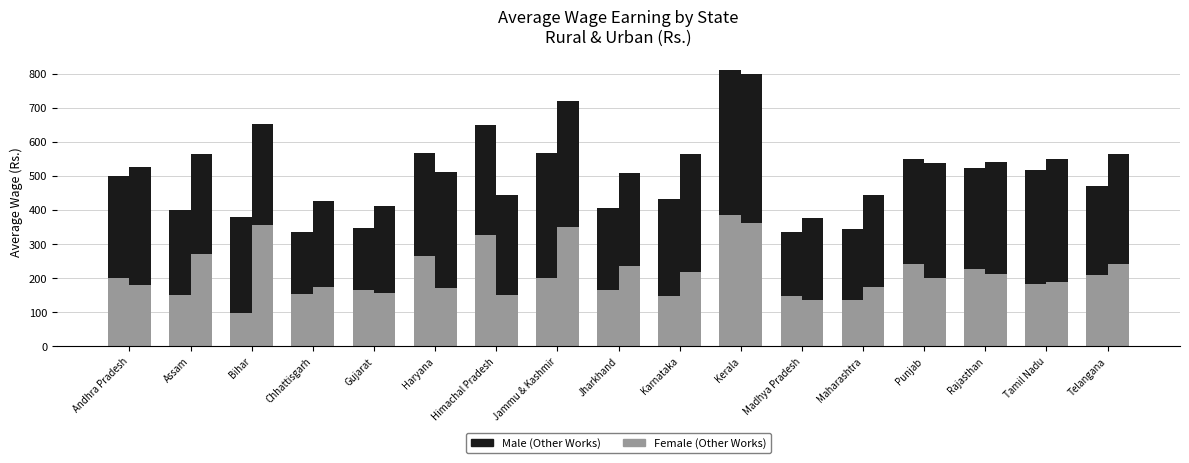

What is the sum of all Urban Female (Other Works) values?

3777